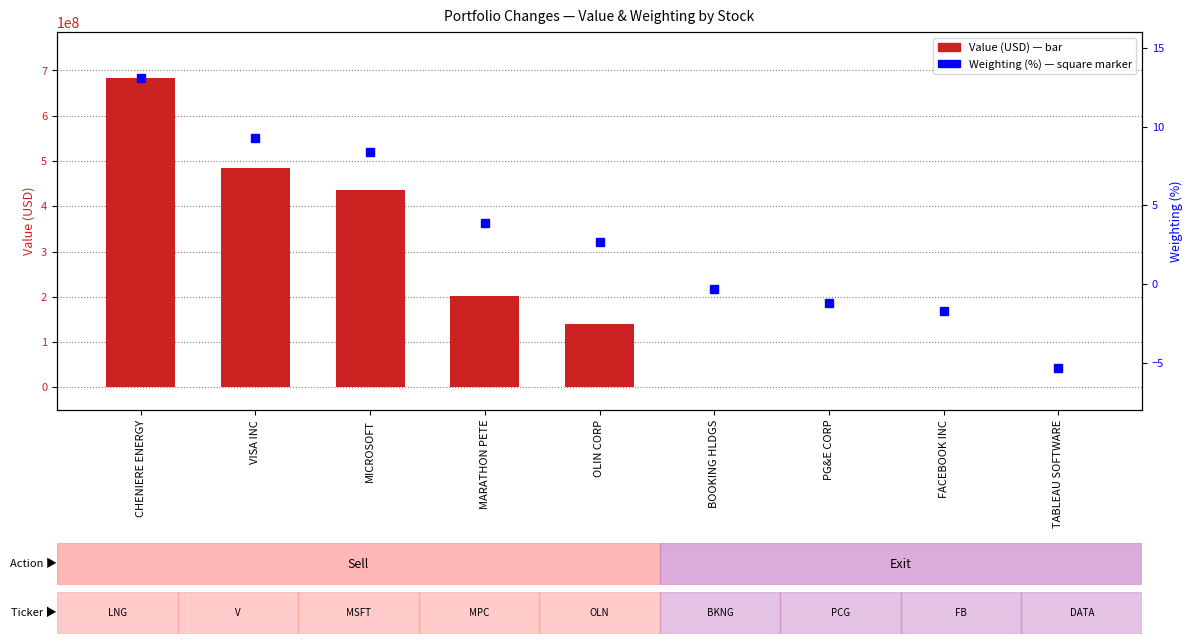

Is it true that Value (USD) equals 436693000.0 at MICROSOFT?

True